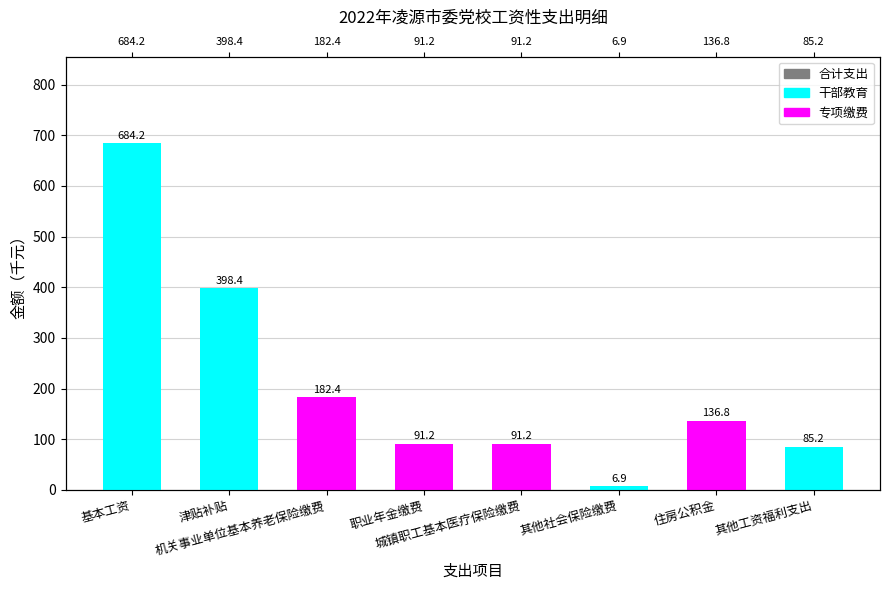

At 其他工资福利支出, list the series in order from smallest to largest.

专项缴费, 合计支出, 干部教育